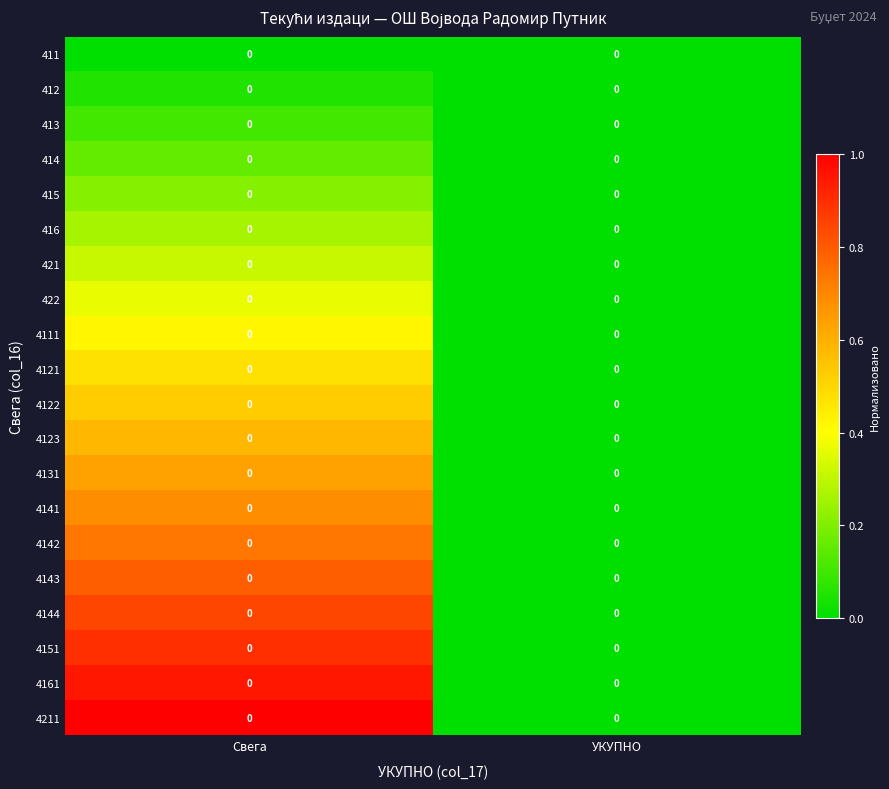

How many categories are shown in the chart?

2